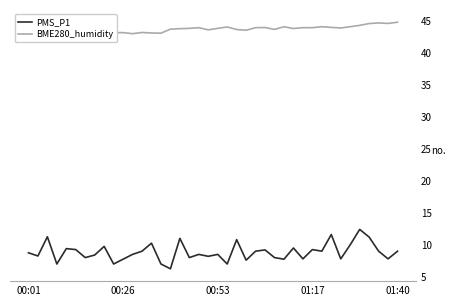

True or false: BME280_humidity and PMS_P1 cross at least once.

False